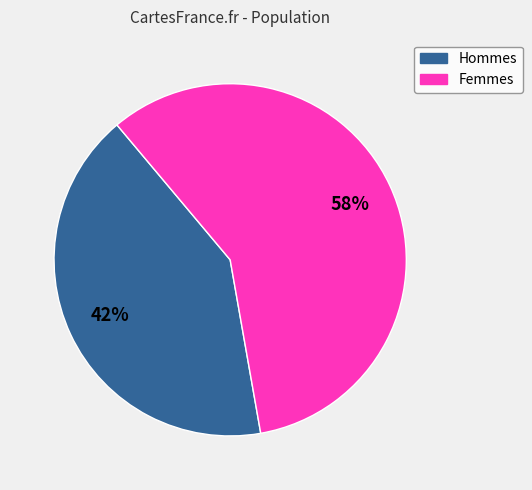

How many segments does this pie chart have?

2